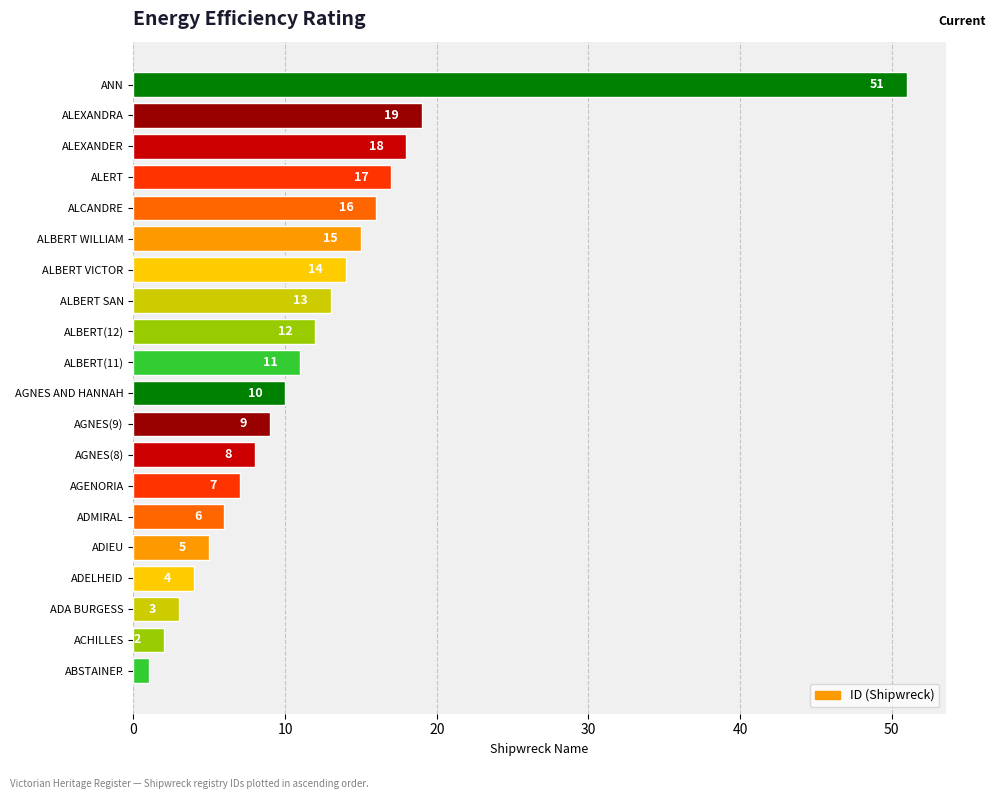

The value at ALBERT VICTOR is 8. True or false?

False